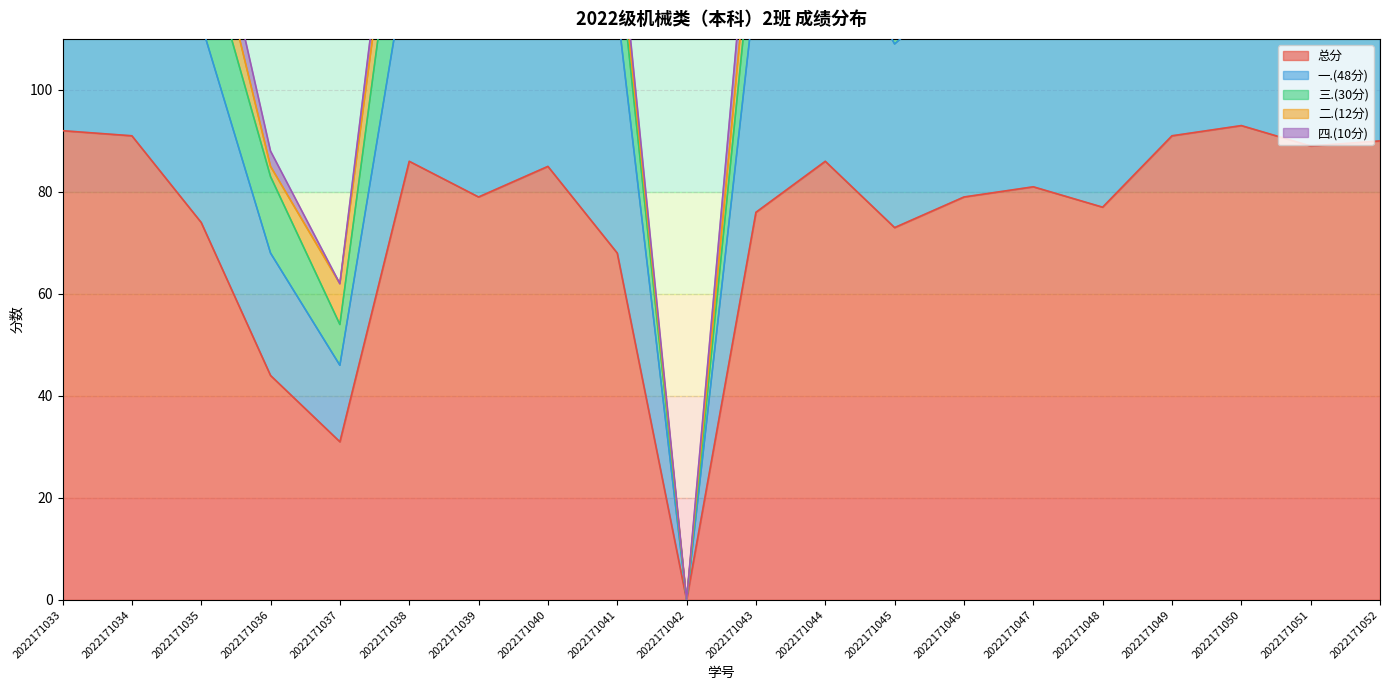

List the labels in order of 一.(48分) value, smallest first.

2022171042, 2022171037, 2022171036, 2022171045, 2022171035, 2022171038, 2022171046, 2022171048, 2022171039, 2022171040, 2022171043, 2022171049, 2022171033, 2022171034, 2022171041, 2022171044, 2022171047, 2022171050, 2022171051, 2022171052